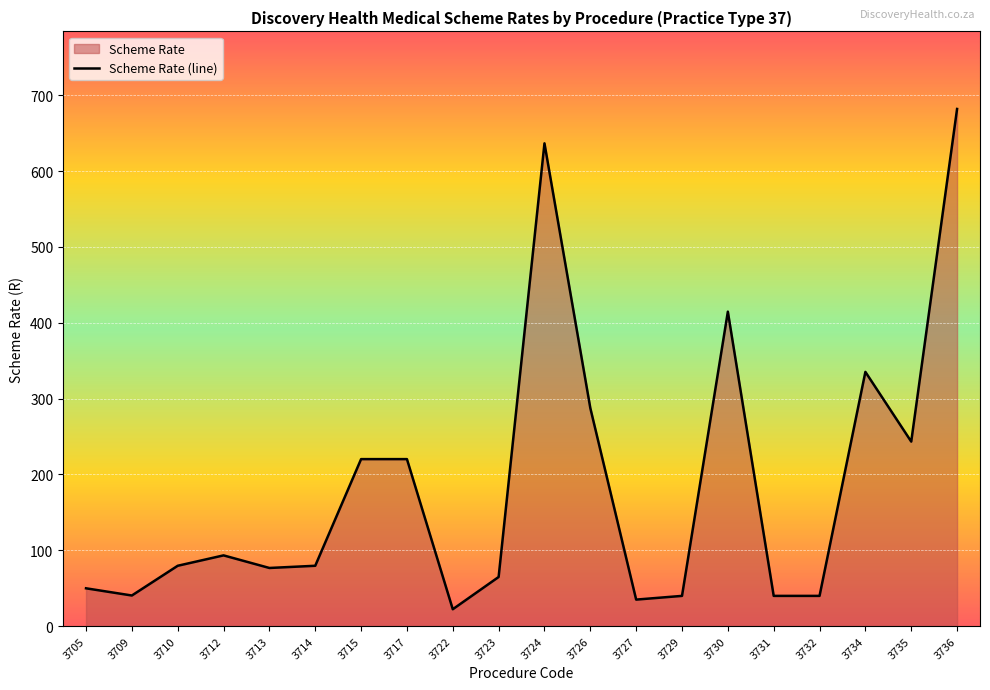

What is the approximate value at 3724?

636.5